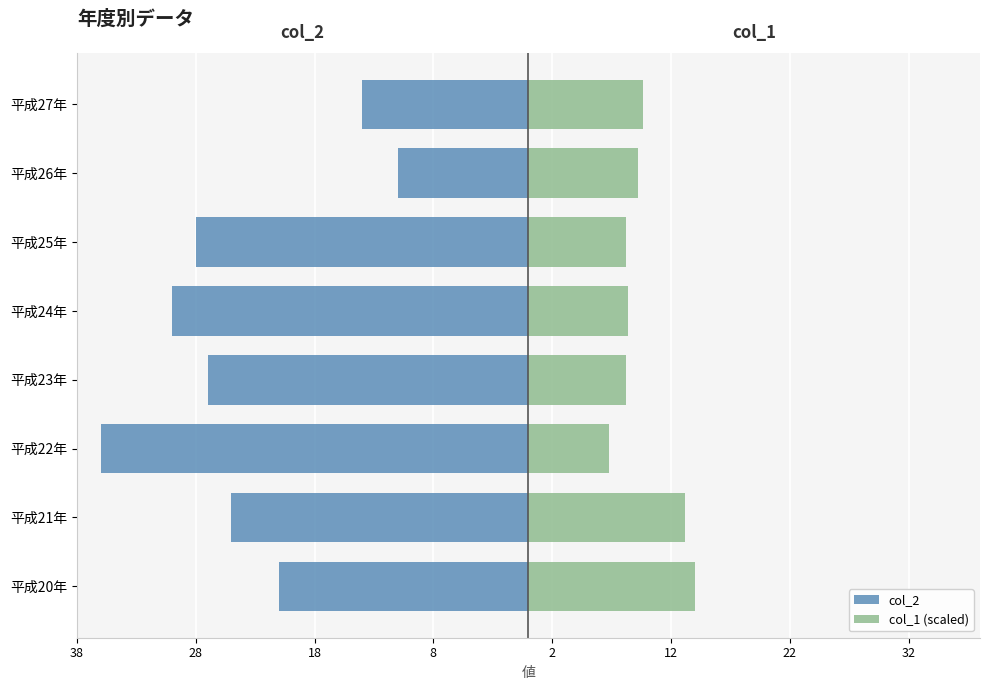

What is the average value of the col_2 series?

-24.0